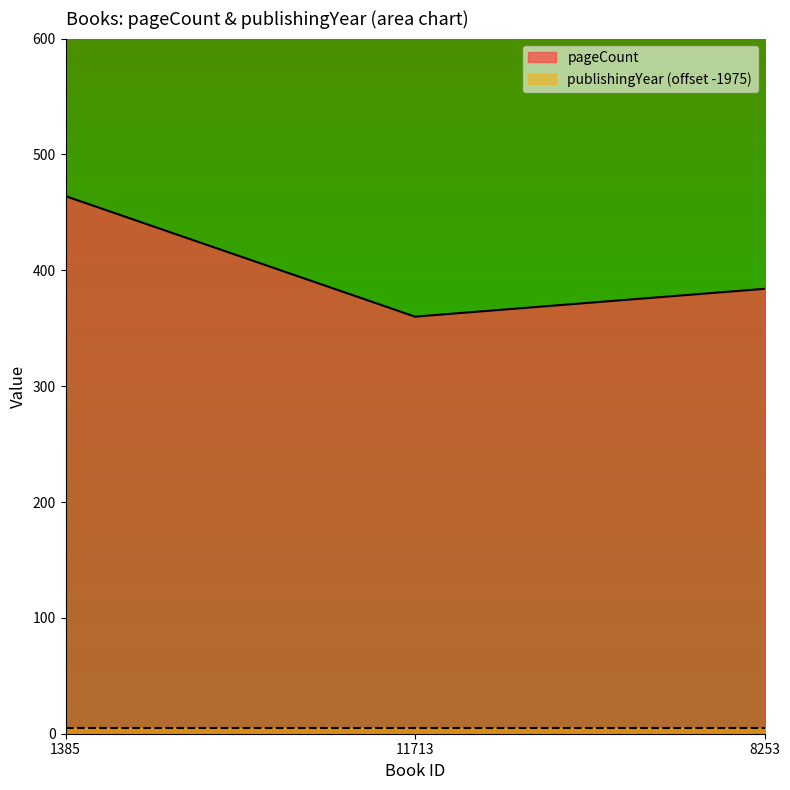

What is the difference between the values at 11713 and 1385?

104